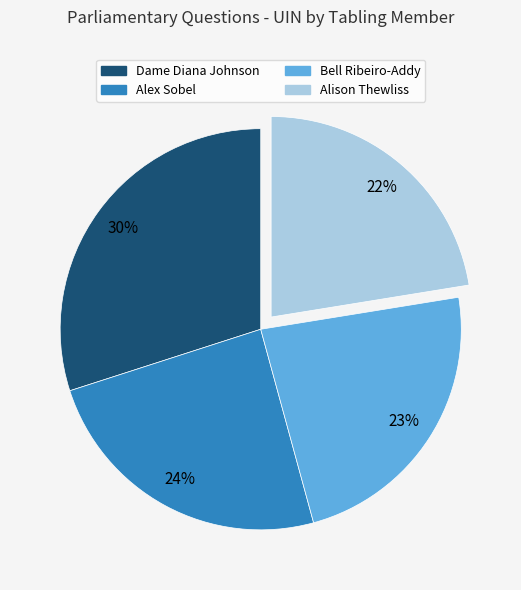

To the nearest percent, what percentage of the pie is Alison Thewliss?

22%